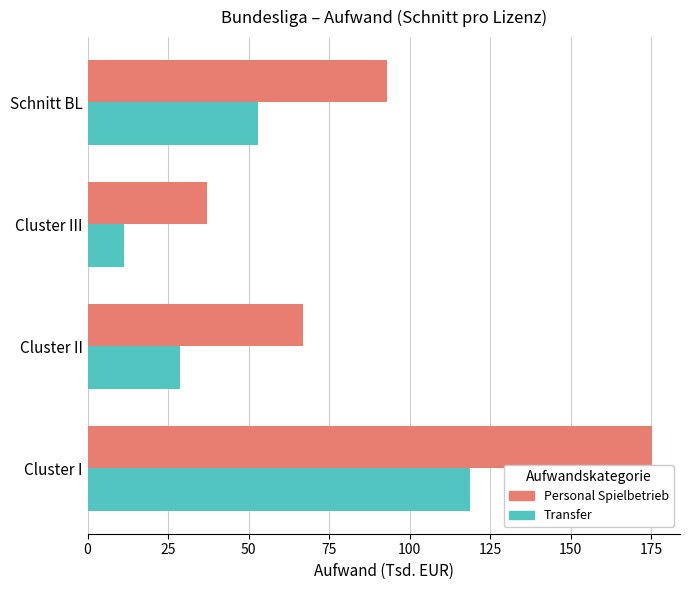

What value does the Personal Spielbetrieb series have at Schnitt BL?

93.0